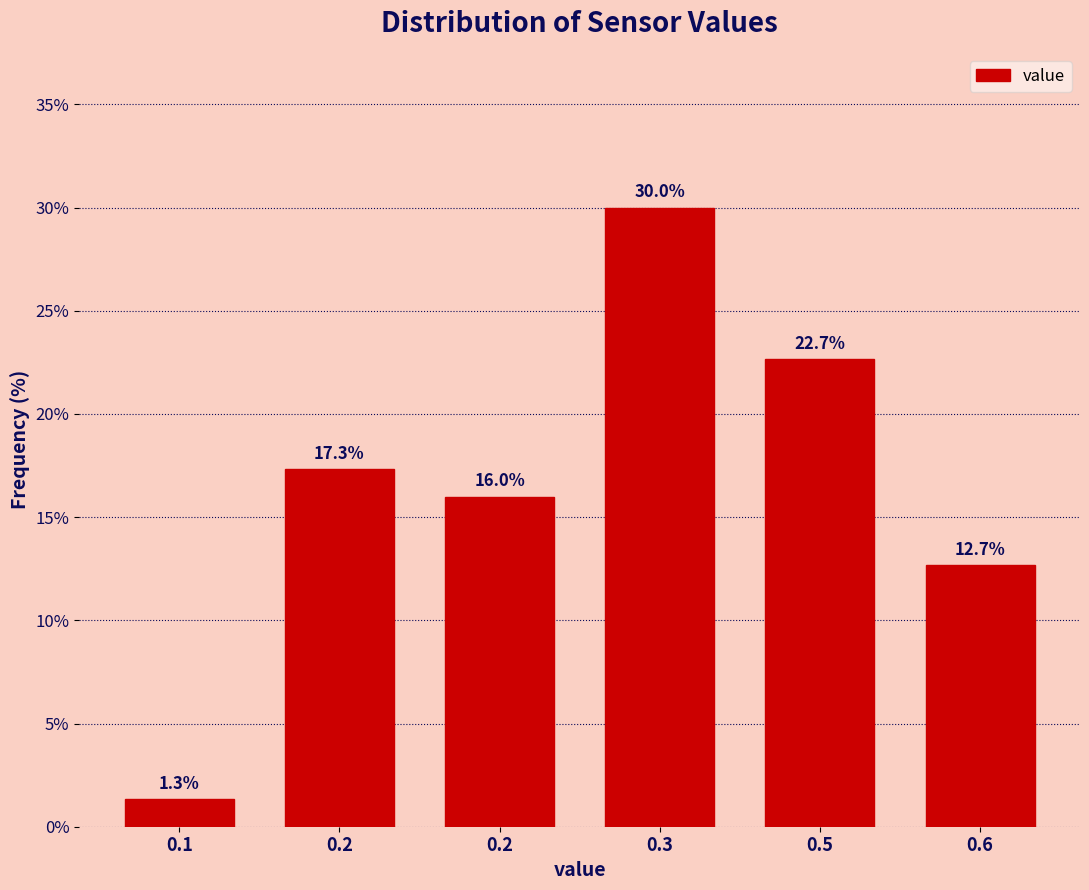

How many series are shown in this chart?

1